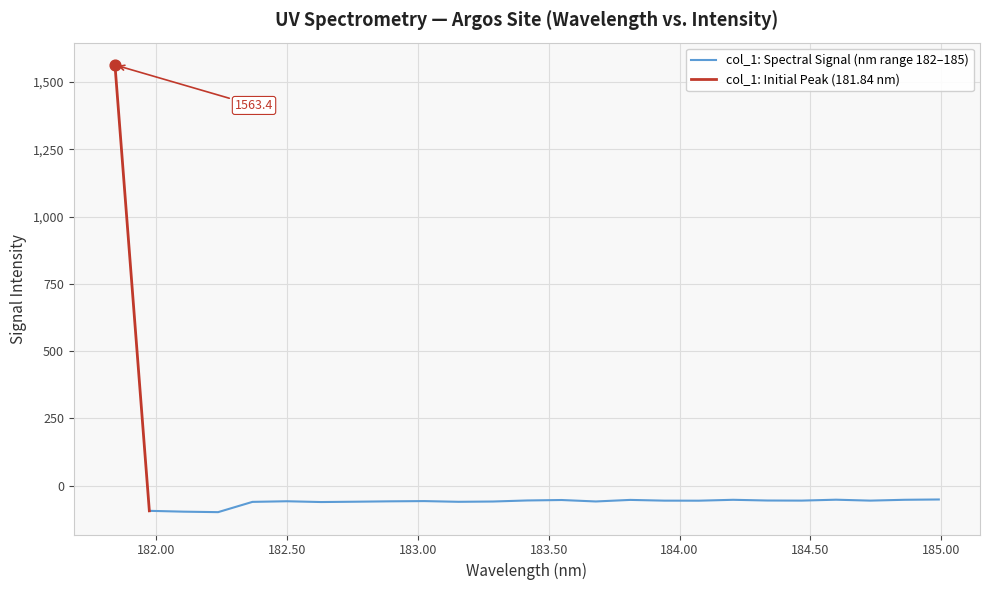

Which has a higher value, 182.8925964608 or 183.6800245112?

182.8925964608